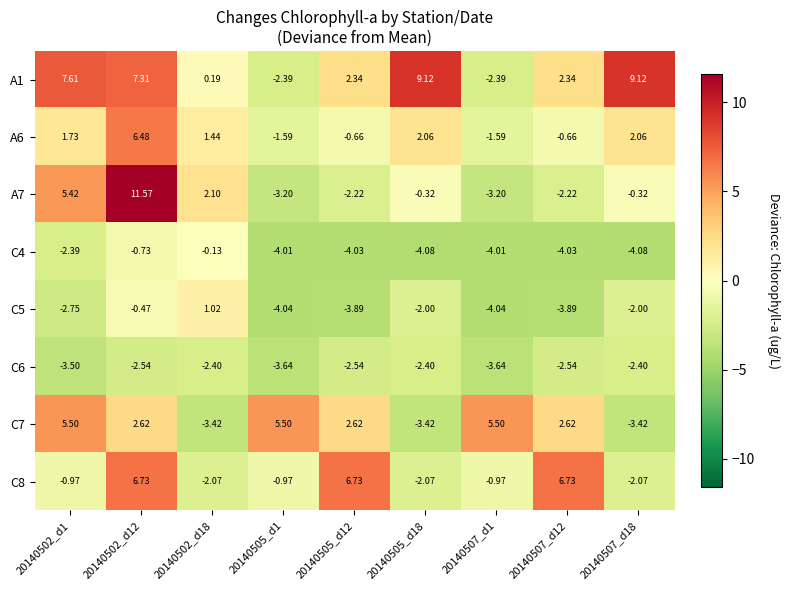

Is the value of A7 at 20140505_d12 greater than the value of A1 at 20140505_d18?

No